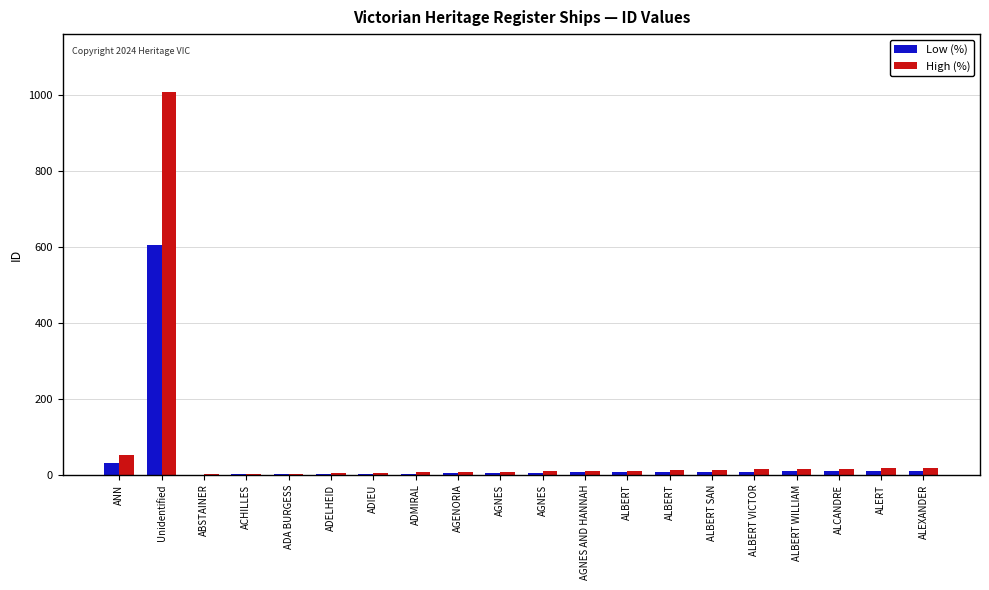

At which category is the sum across all series the highest?

Unidentified